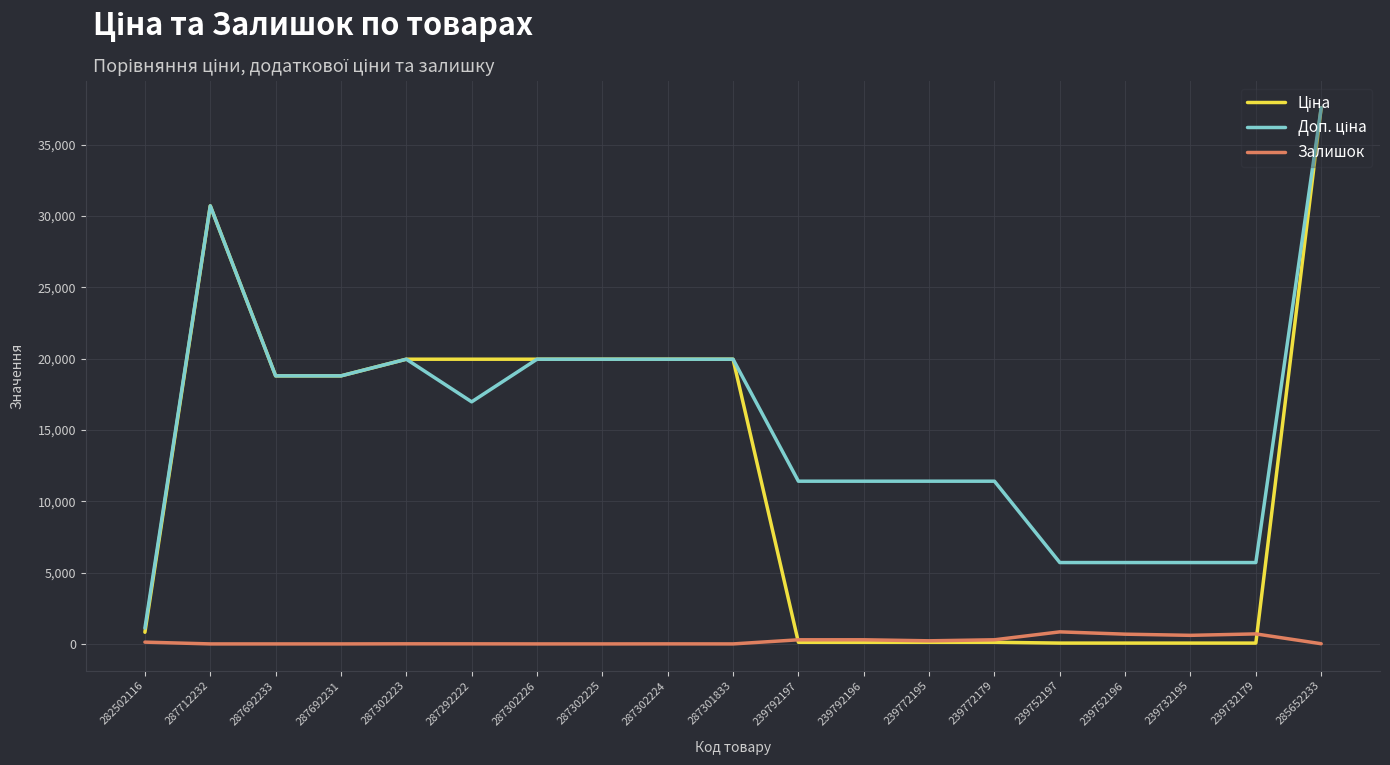

What is the total value across all series at 287712232?

61434.3